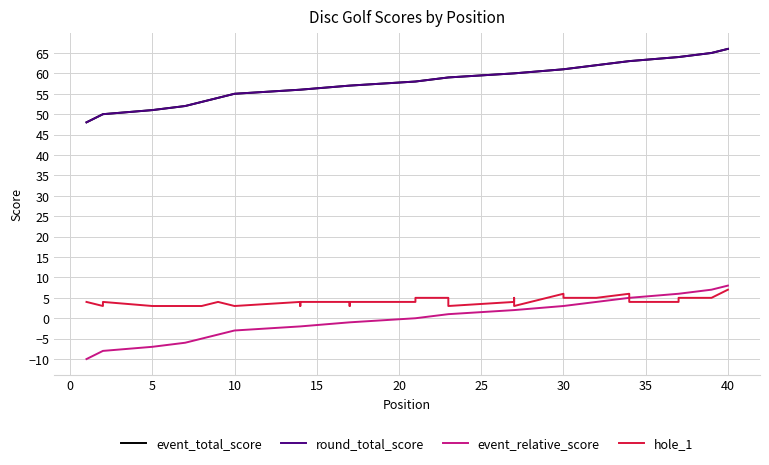

What are all the series names shown in the legend?

event_total_score, round_total_score, event_relative_score, hole_1